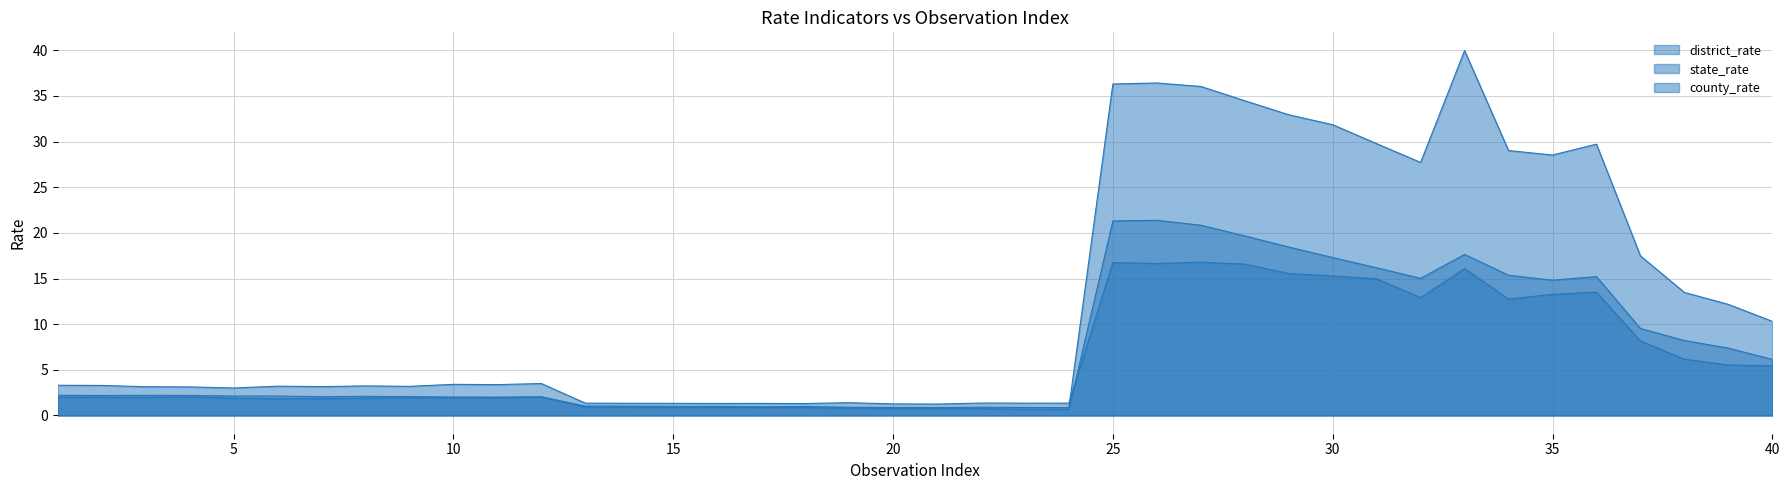

How many lines are shown in the chart?

3